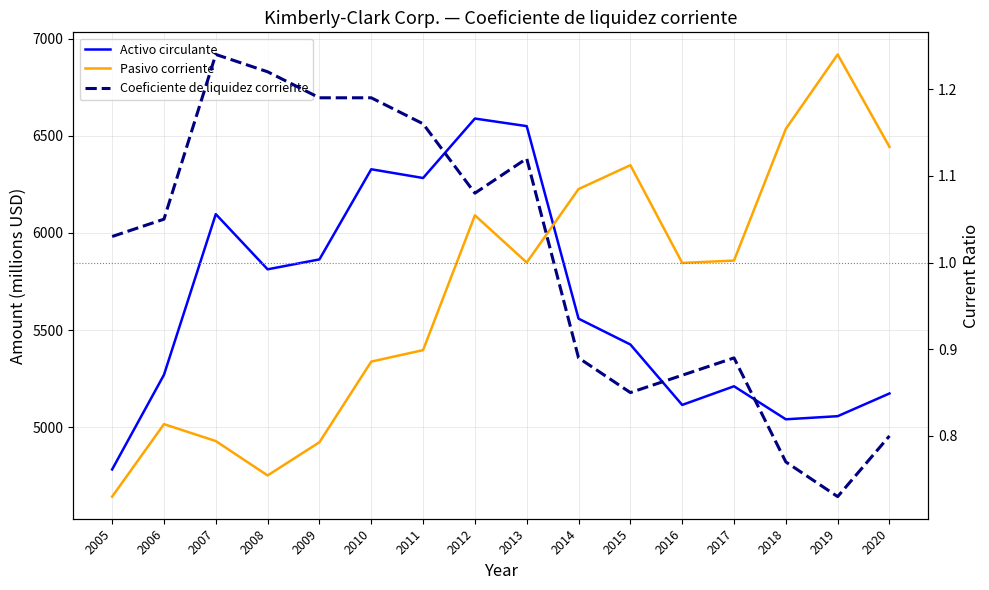

The value of Pasivo corriente at 2020 is 6443.0. True or false?

True